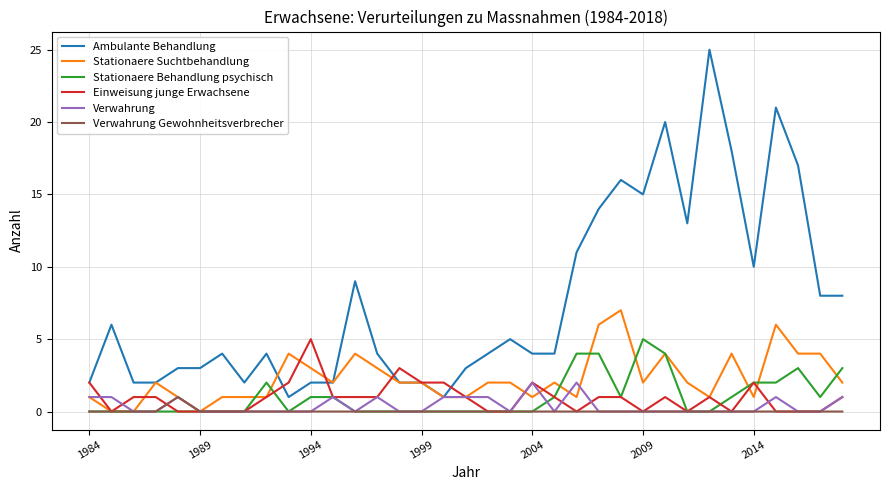

Which series has the largest total across all categories?

Ambulante Behandlung